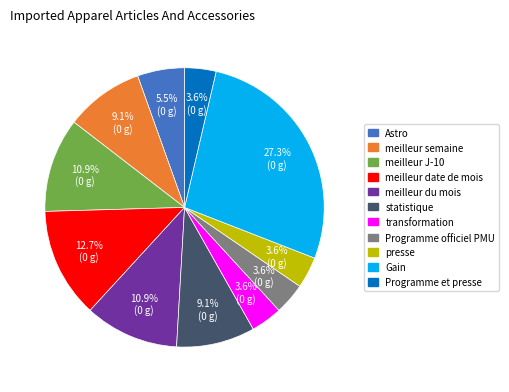

Combined, do statistique and meilleur J-10 account for over 50%?

No